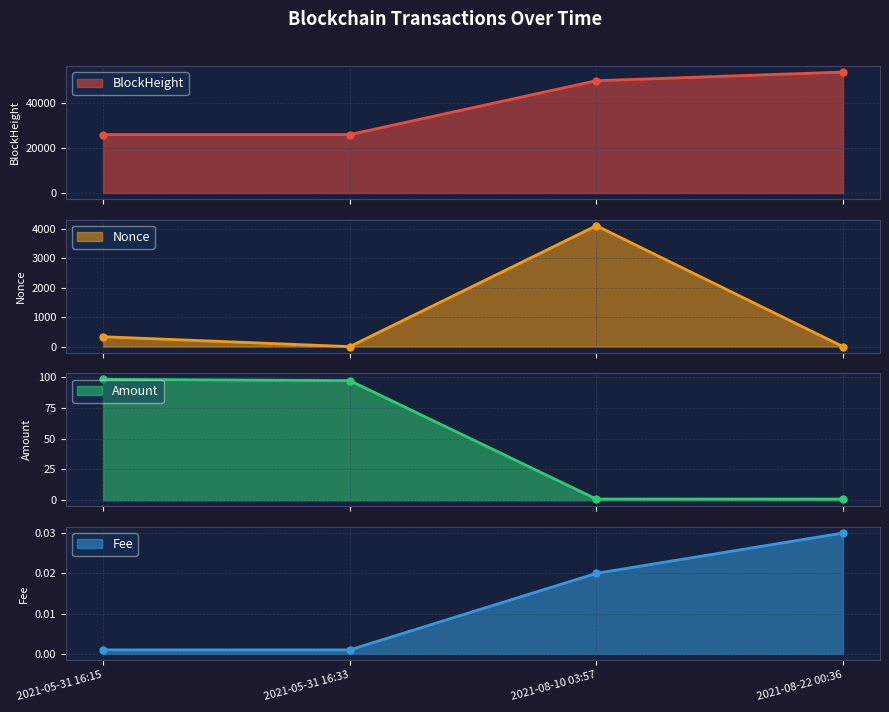

What is the difference between the maximum and minimum values in the Amount series?

97.1